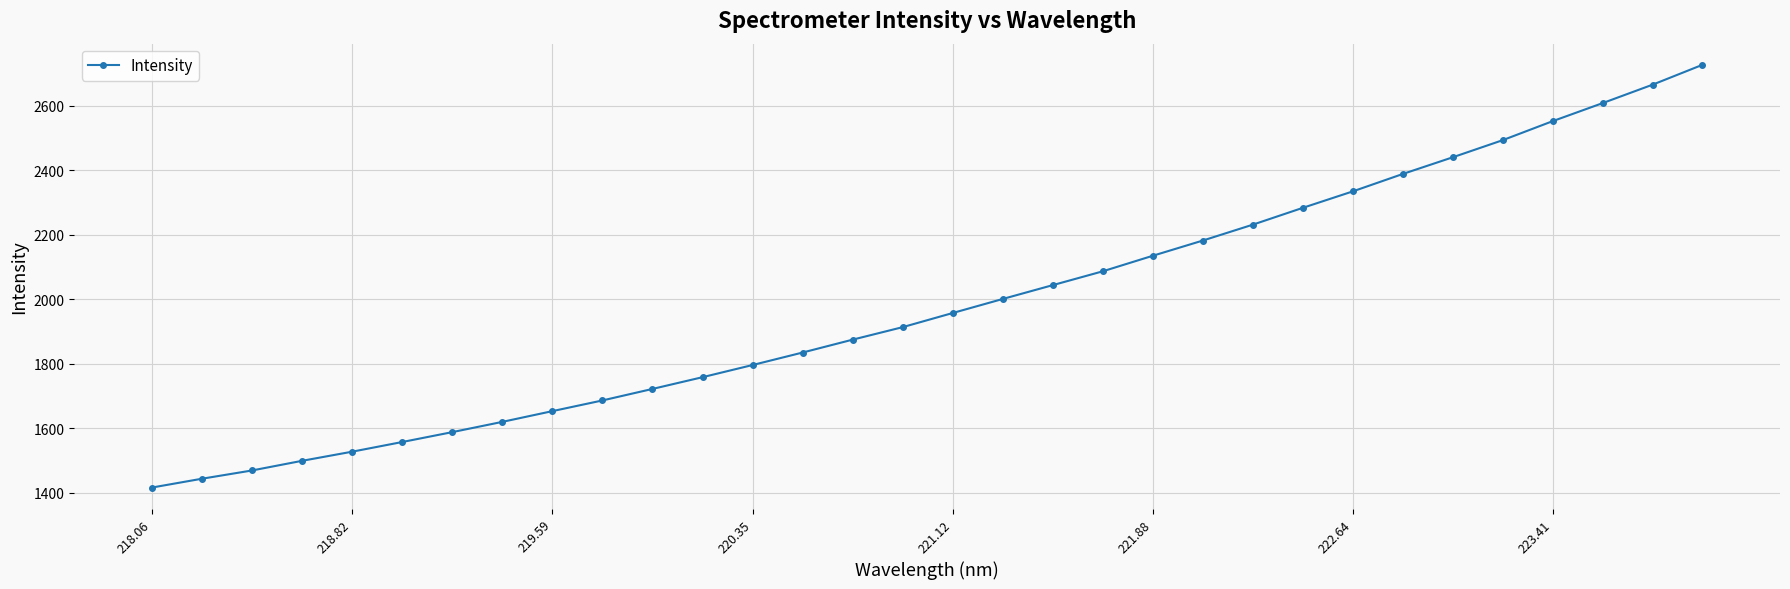

Reading right to left, what are all the values shown in this chart?

2726.4	2664.7	2607.5	2551.6	2492.6	2439.6	2387.8	2333.8	2282.8	2230.6	2181.4	2134.2	2086.0	2043.2	2000.3	1956.8	1912.9	1874.2	1834.3	1795.5	1757.8	1721.4	1685.7	1652.6	1619.3	1587.4	1556.8	1526.8	1498.5	1468.6	1443.0	1415.6